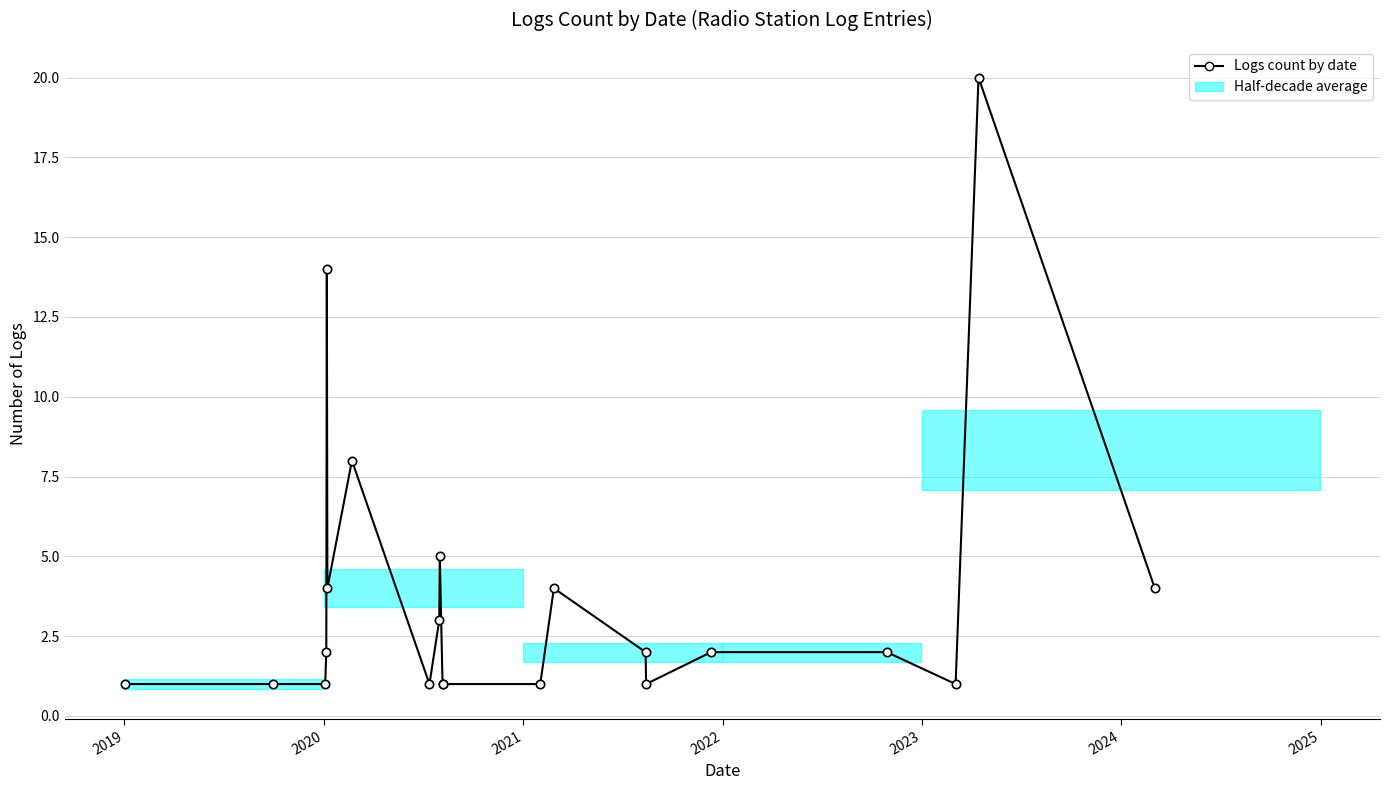

True or false: the data shows 1 at 2023.

False